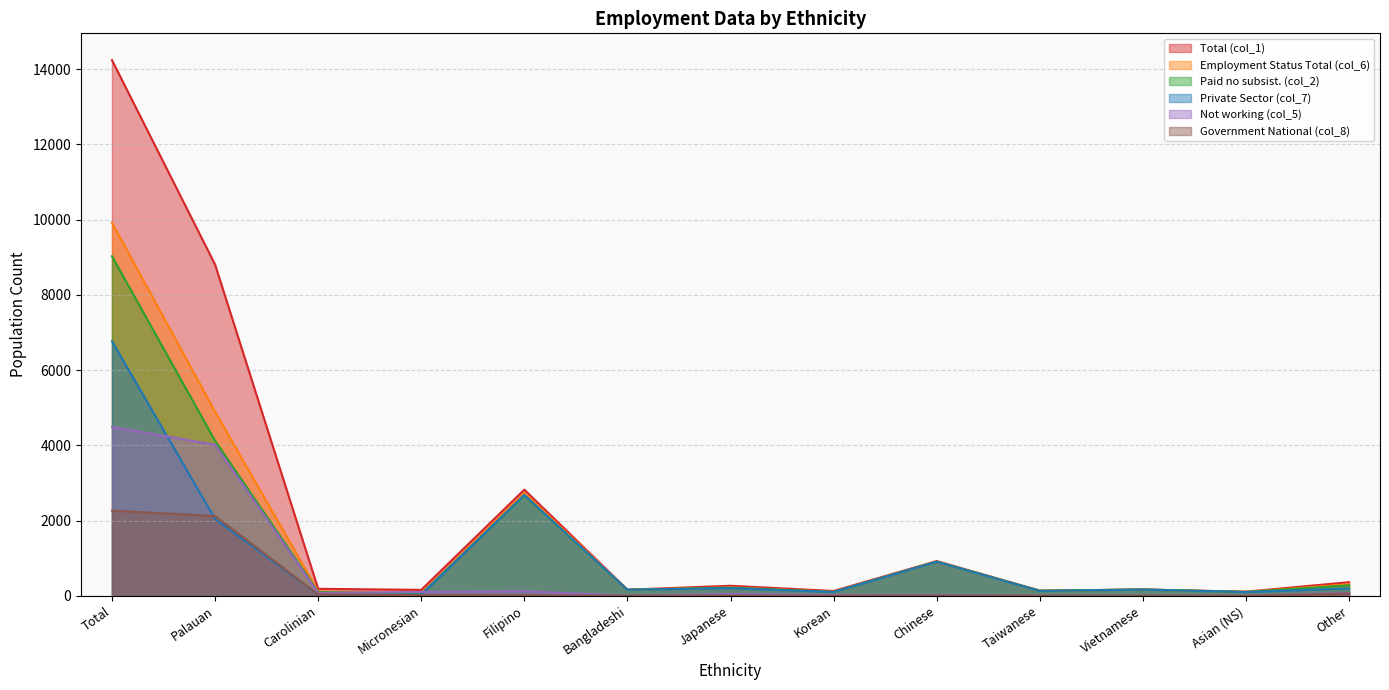

Between Total and Vietnamese, which series saw the biggest shift?

Total (col_1)